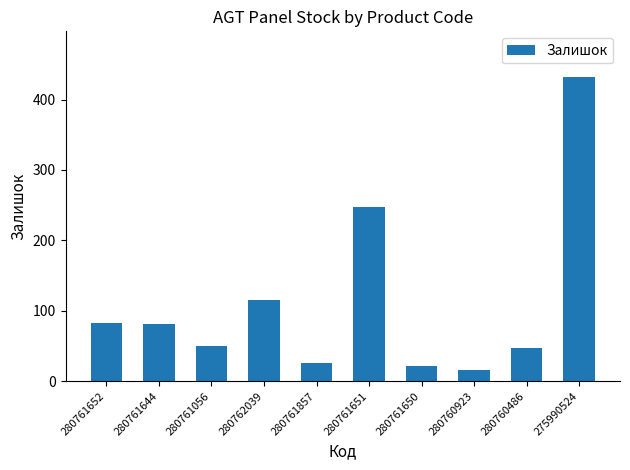

The chart shows a value of 50 at 280761056. True or false?

True